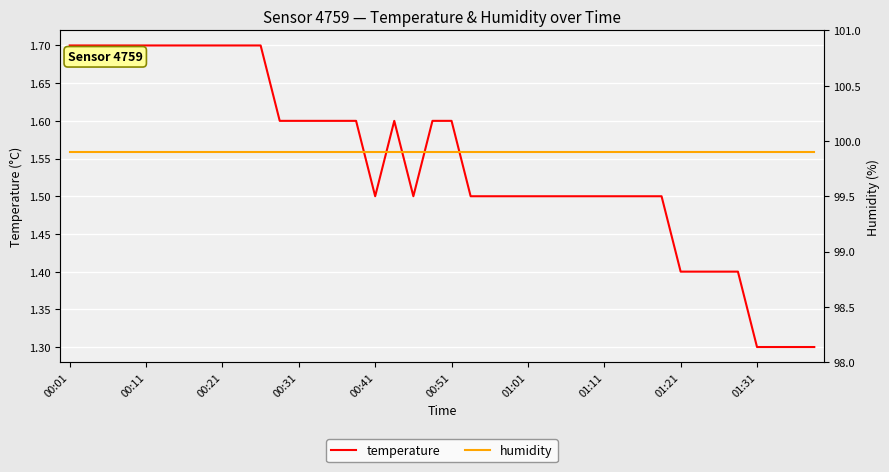

What is the minimum value for humidity?

99.9